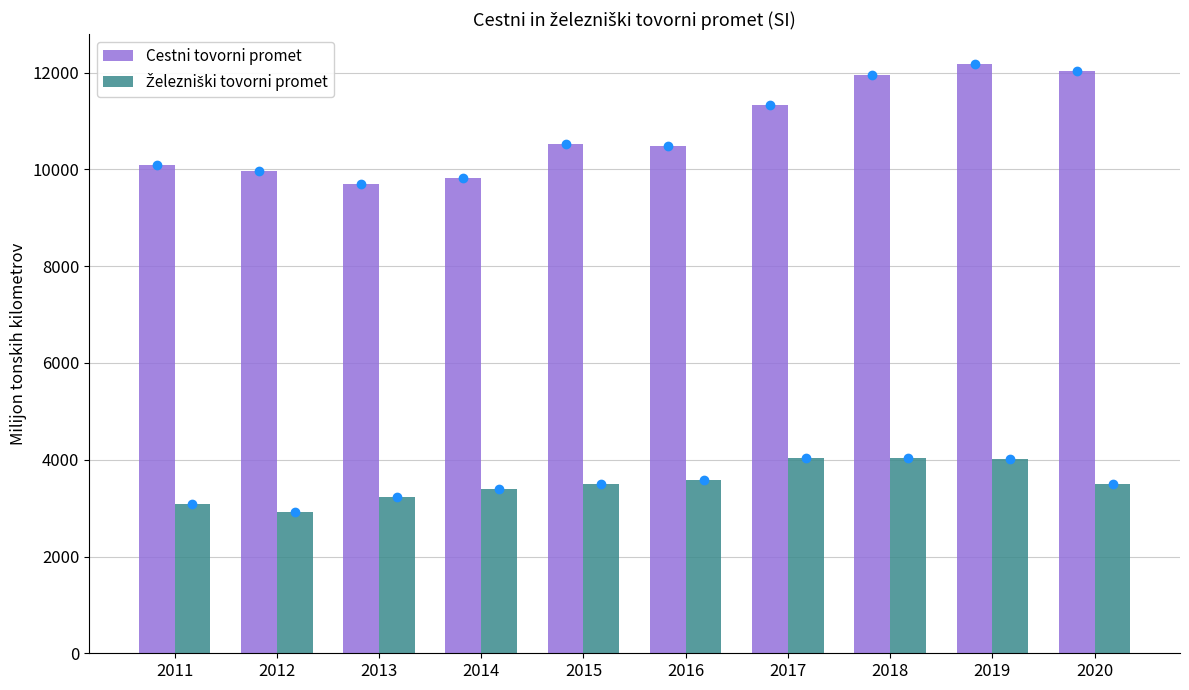

What value does the Cestni tovorni promet series have at 2011?

10090.0